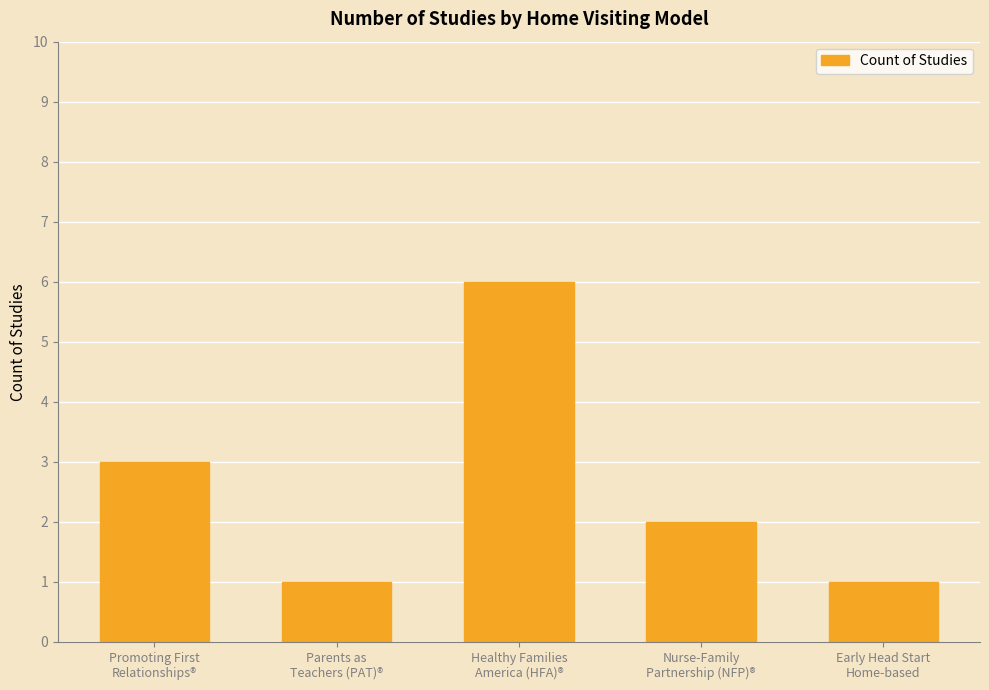

Where does the data first go above 2?

Promoting First
Relationships®